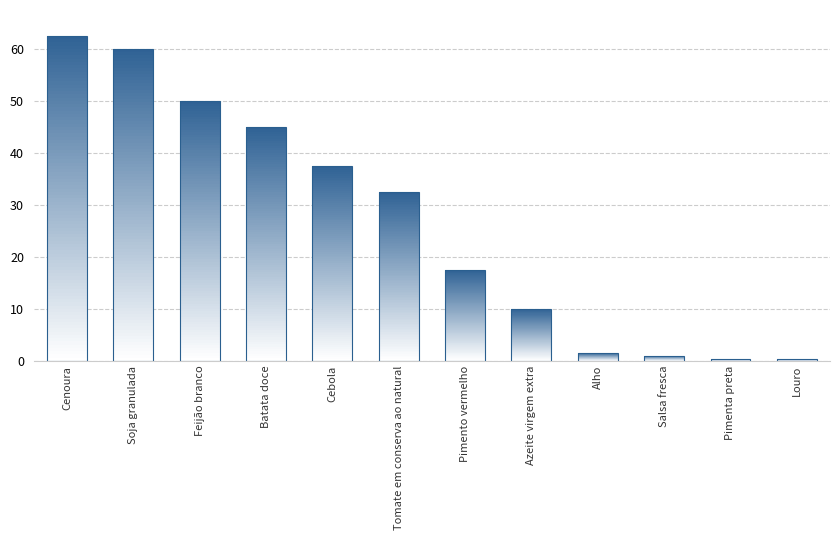

How many distinct data groups are displayed?

1